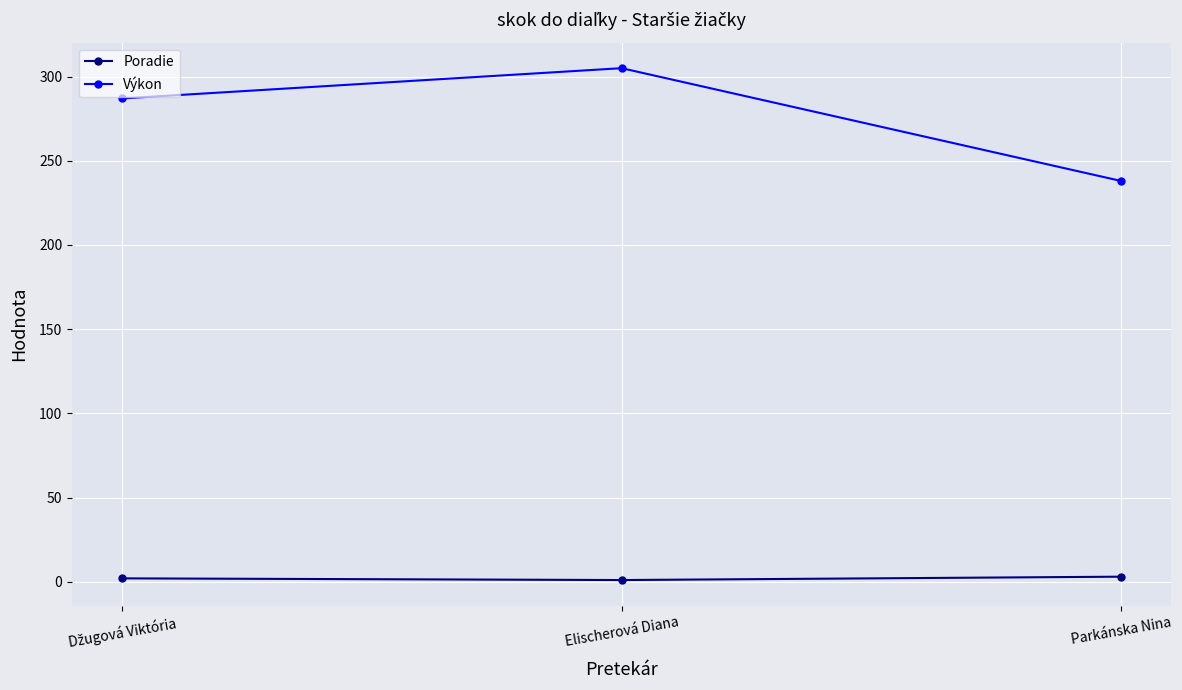

What are all the series names shown in the legend?

Poradie, Výkon